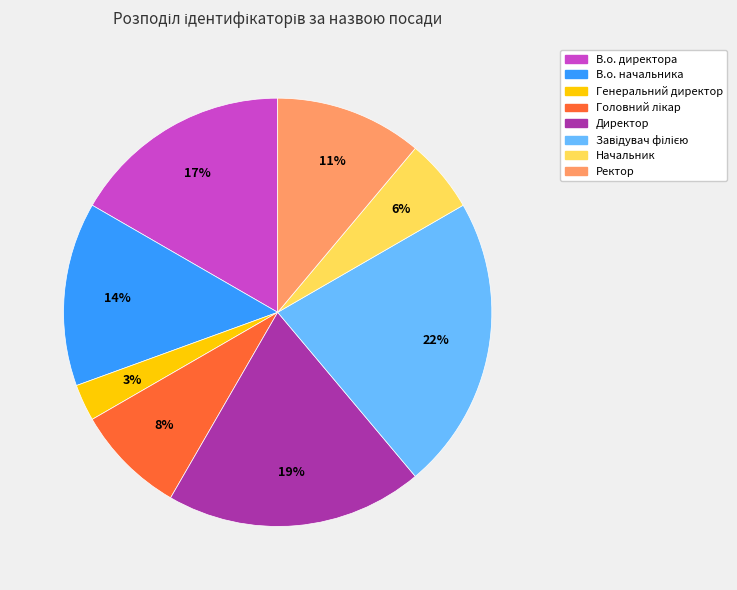

Which slice is the smallest?

Генеральний директор